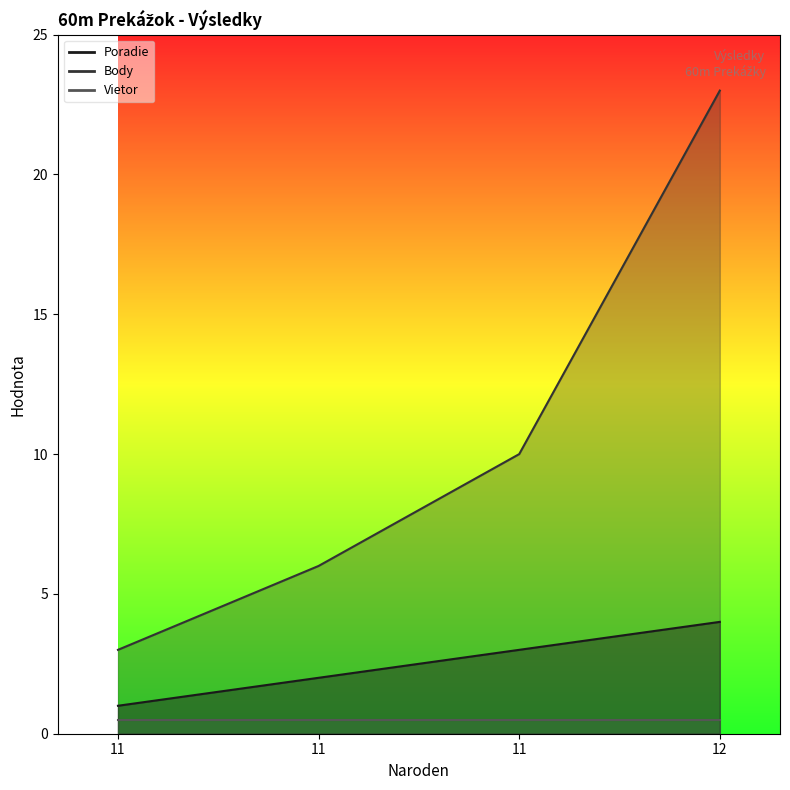

What is the total value across all series at 11?

4